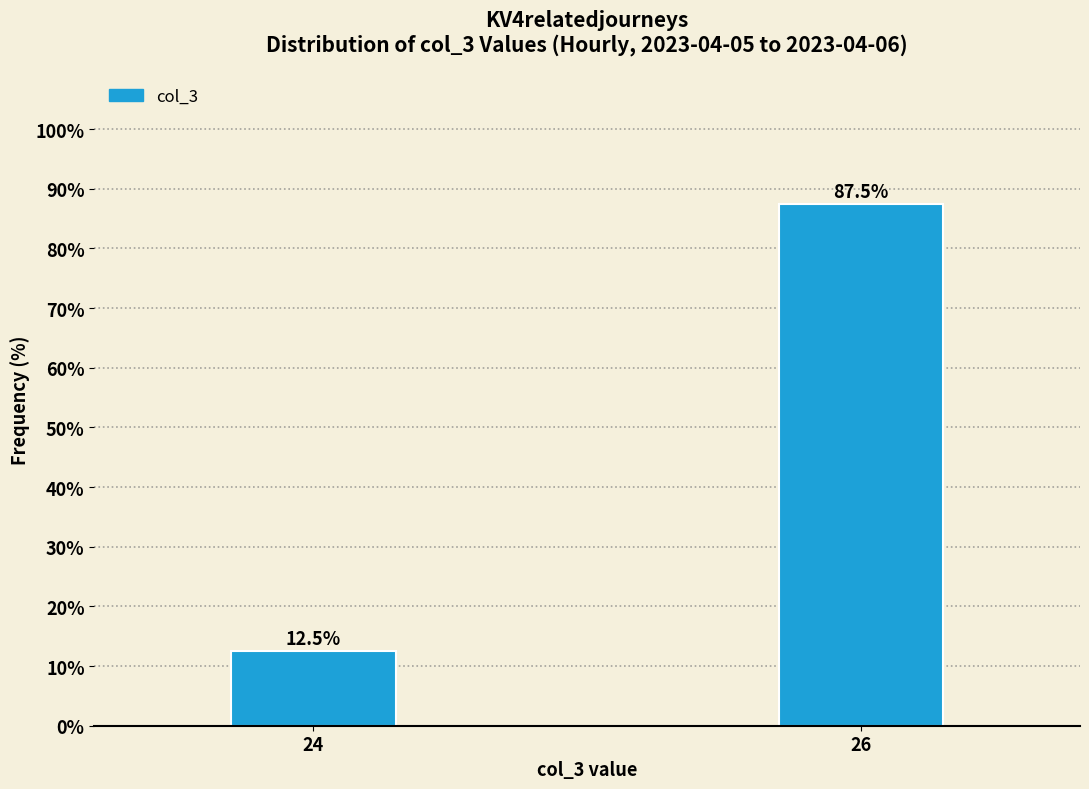

Reading left to right, what are all the values shown in this chart?

12.5	87.5